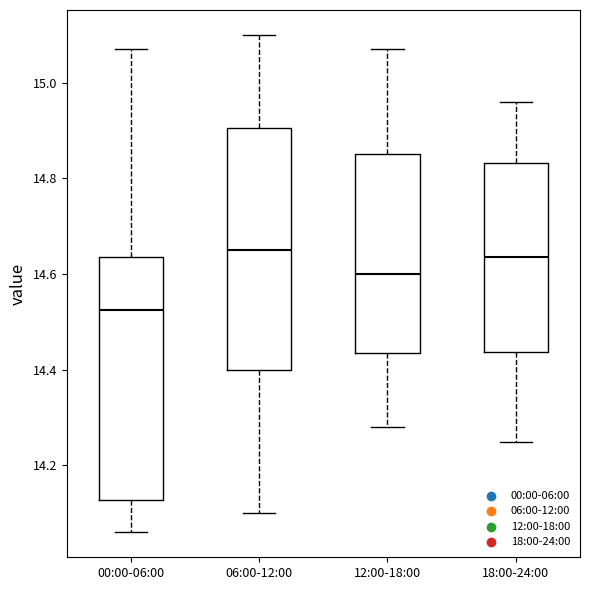

Reading left to right, read every box against the y-axis: the position of its median line, the range the box covers, and the ends of its whiskers. The values are not printed on the chart, so give them approximately, as read against the axis.

00:00-06:00: median 14.52, box 14.12 to 14.64, whiskers 14.06 to 15.08
06:00-12:00: median 14.66, box 14.40 to 14.90, whiskers 14.10 to 15.10
12:00-18:00: median 14.60, box 14.44 to 14.86, whiskers 14.28 to 15.08
18:00-24:00: median 14.64, box 14.44 to 14.84, whiskers 14.26 to 14.96